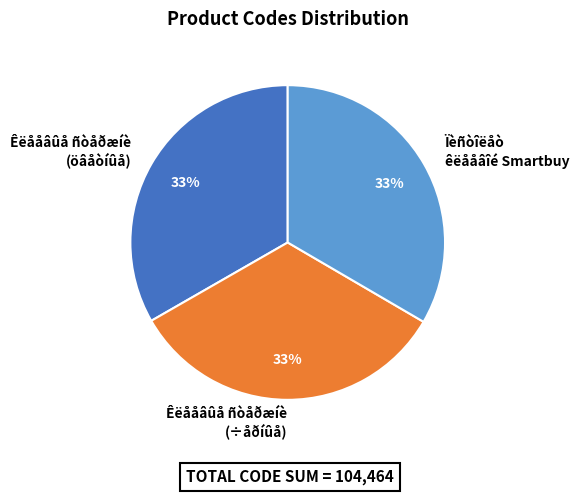

Do Êëååâûå ñòåðæíè (öâåòíûå) and Êëååâûå ñòåðæíè (÷åðíûå) together represent more than half of the pie?

Yes